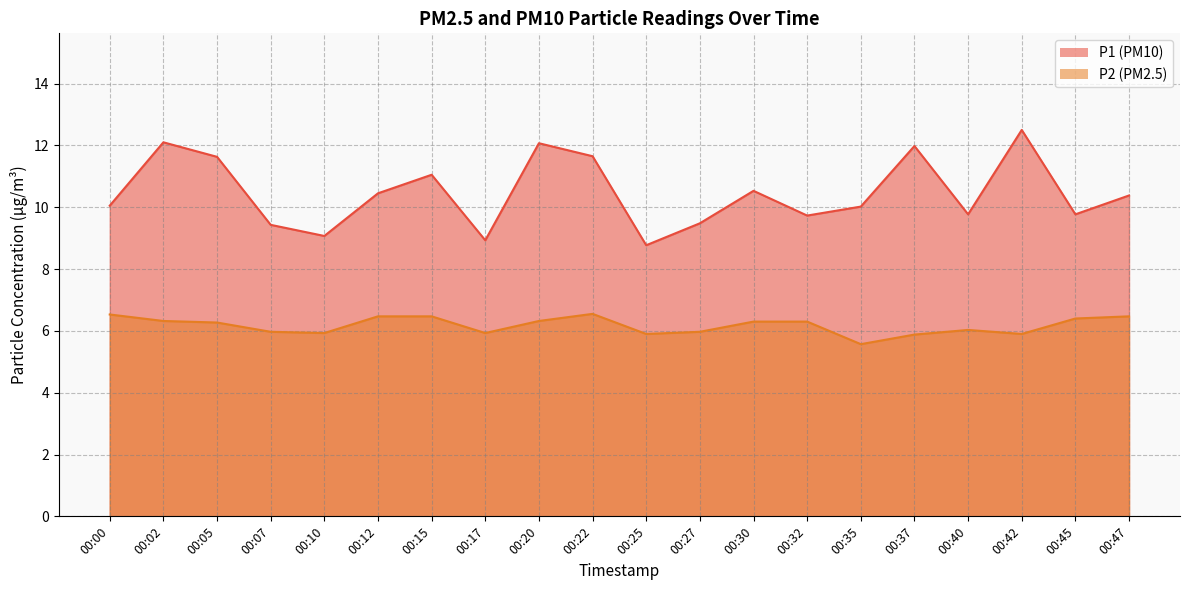

True or false: P2 and P1 cross at least once.

False